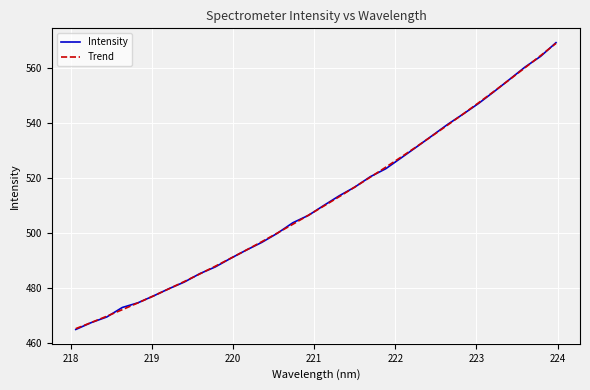

Which series has the largest range (max minus min)?

Intensity